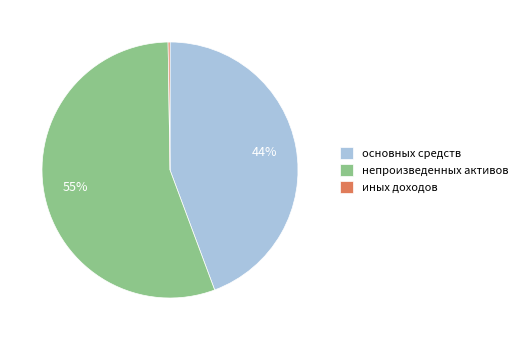

What is the largest slice in the pie chart?

непроизведенных активов